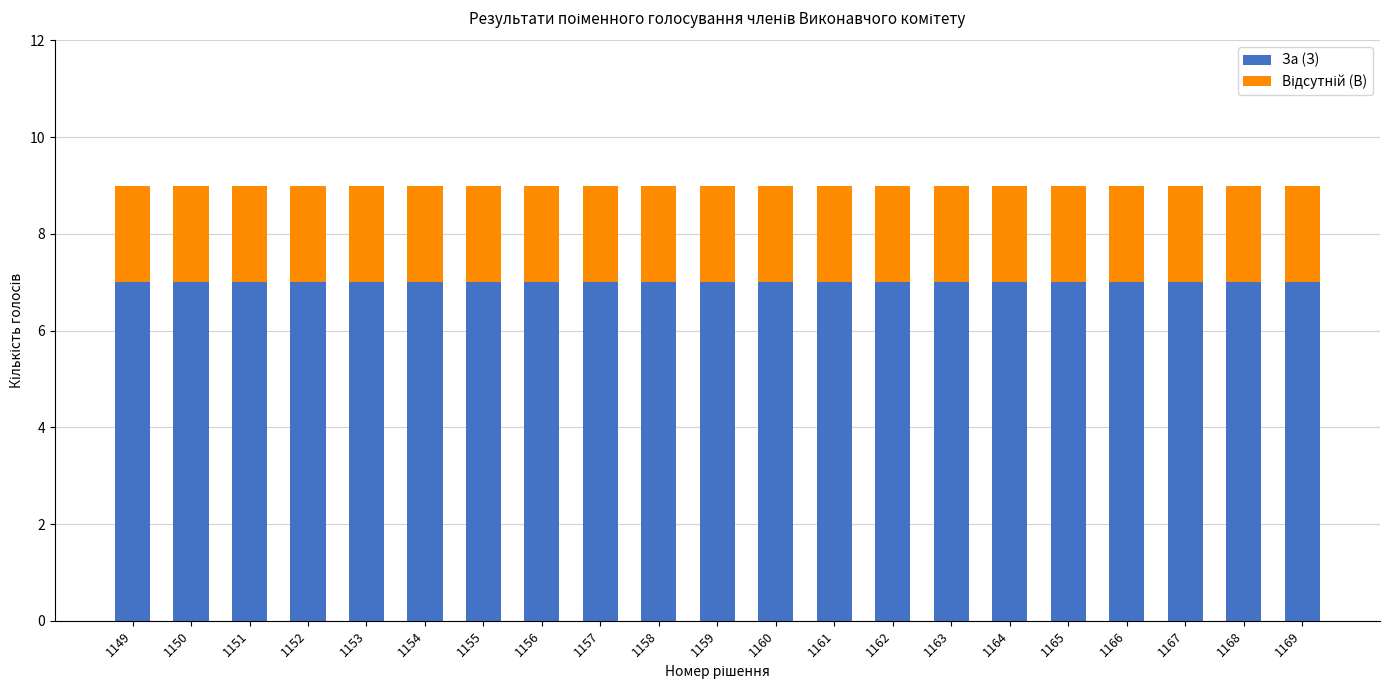

What is the total value across all series at 1153?

9